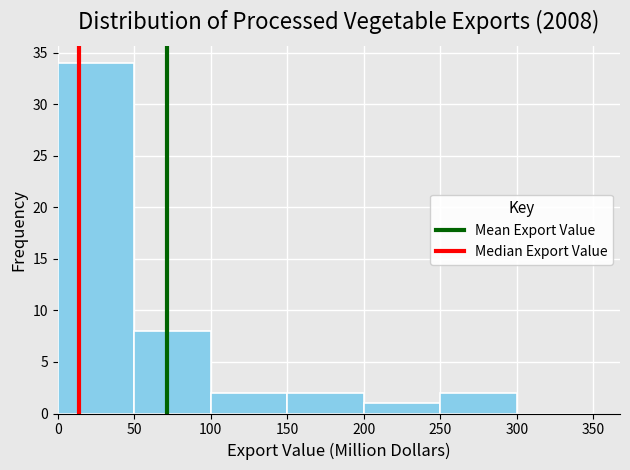

Reading left to right, transcribe this chart: for each bar, give the range it covers on the x-axis and its height. The values are not printed on the chart, so give them approximately, as read against the axis.

0 to 50: 34
50 to 100: 8
100 to 150: 2
150 to 200: 2
200 to 250: 1
250 to 300: 2
300 to 350: 0